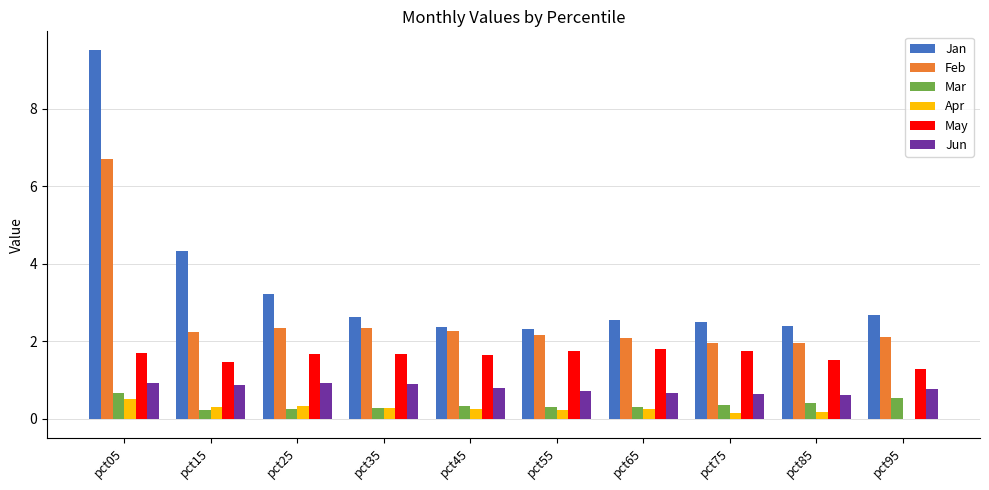

The May series shows 1.5 at pct85. True or false?

True